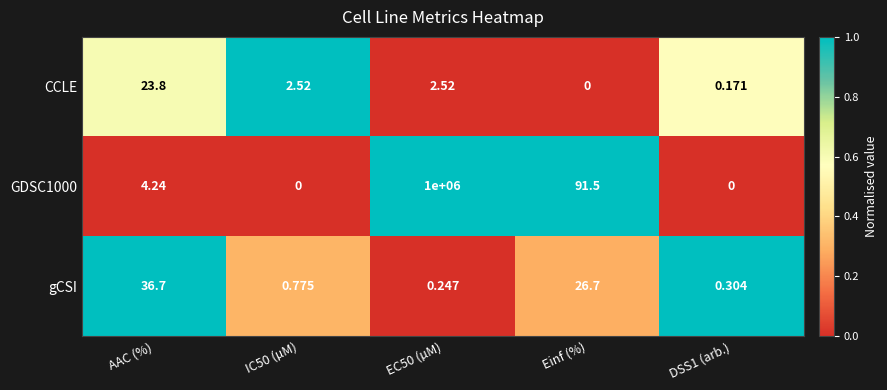

At which label does CCLE reach its peak?

AAC (%)